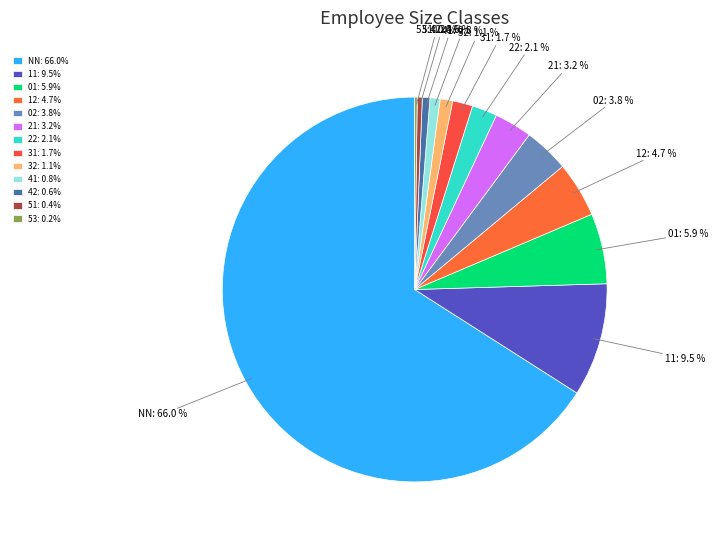

Which has a higher value, 31 or 41?

31